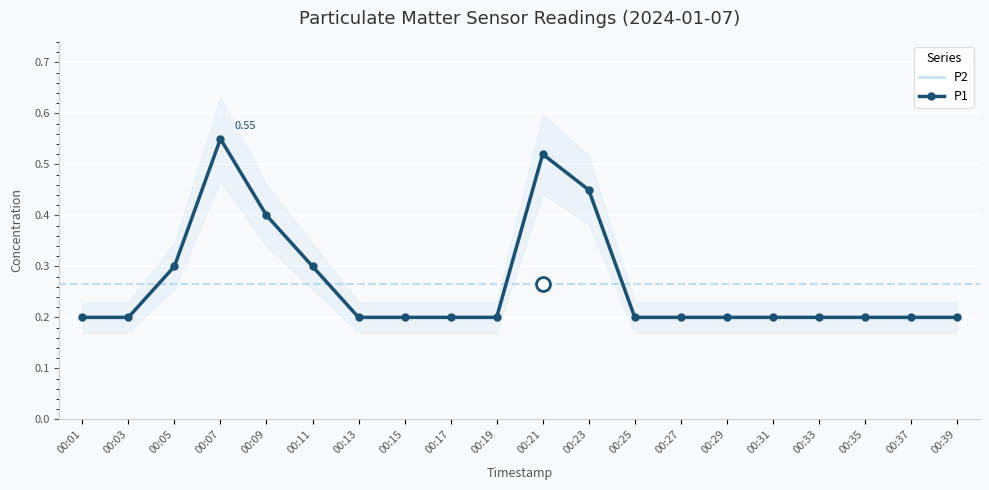

What is the difference between the P2 values at 00:09 and 00:17?

0.2